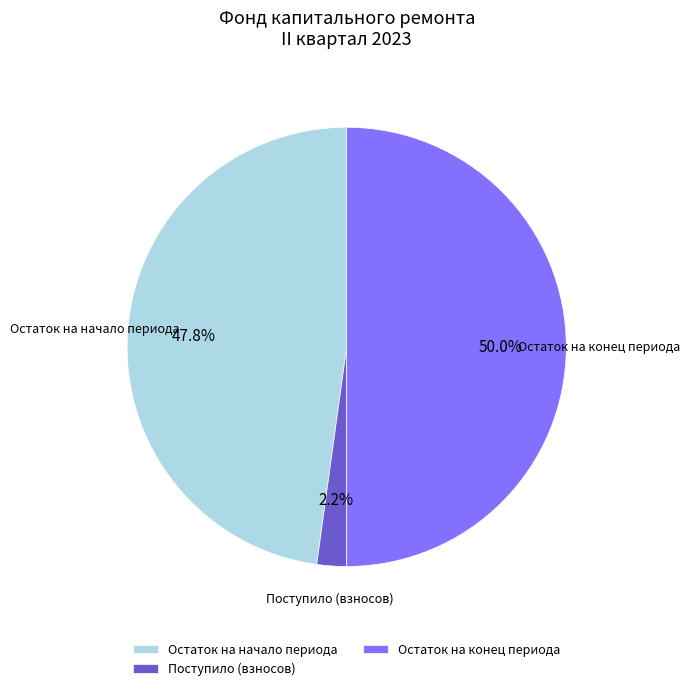

Does Остаток на начало периода represent more than half of the total?

No